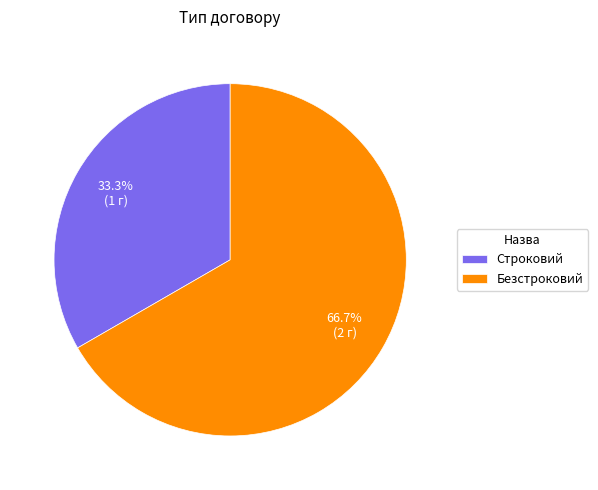

Between Безстроковий and Строковий, which is larger?

Безстроковий